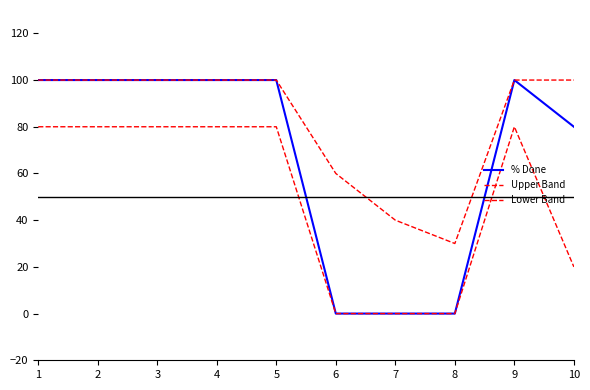

Is this an area chart (filled region under the line)?

No